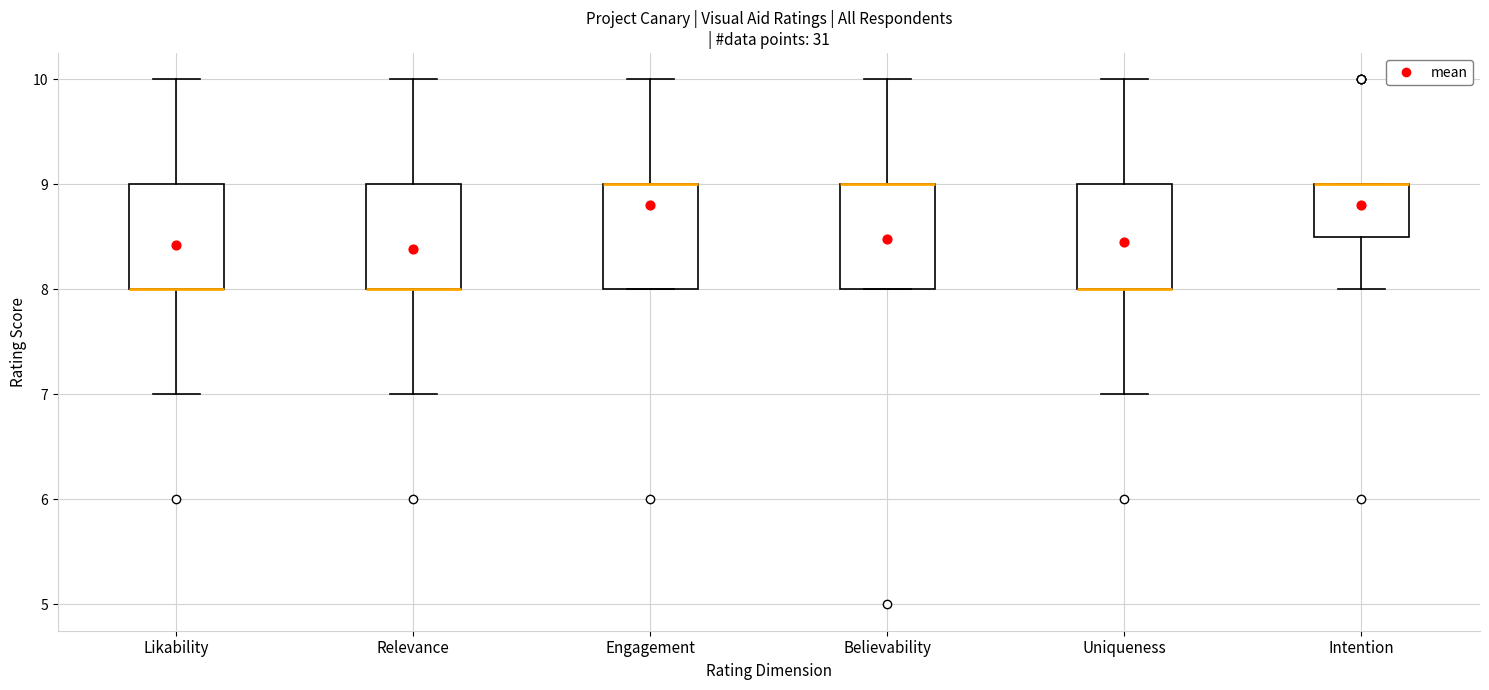

Reading left to right, transcribe this box plot: for each box, give where its median line is, the range the box spans, and where its two whiskers end, as read against the y-axis. The values are not printed on the chart, so give them approximately, as read against the axis.

Likability: median 8.0 (drawn on the box's lower edge), box 8.0 to 9.0, whiskers 7.0 to 10.0
Relevance: median 8.0 (drawn on the box's lower edge), box 8.0 to 9.0, whiskers 7.0 to 10.0
Engagement: median 9.0 (drawn on the box's upper edge), box 8.0 to 9.0, whiskers 8.0 to 10.0
Believability: median 9.0 (drawn on the box's upper edge), box 8.0 to 9.0, whiskers 8.0 to 10.0
Uniqueness: median 8.0 (drawn on the box's lower edge), box 8.0 to 9.0, whiskers 7.0 to 10.0
Intention: median 9.0 (drawn on the box's upper edge), box 8.5 to 9.0, whiskers 8.0 to 9.0